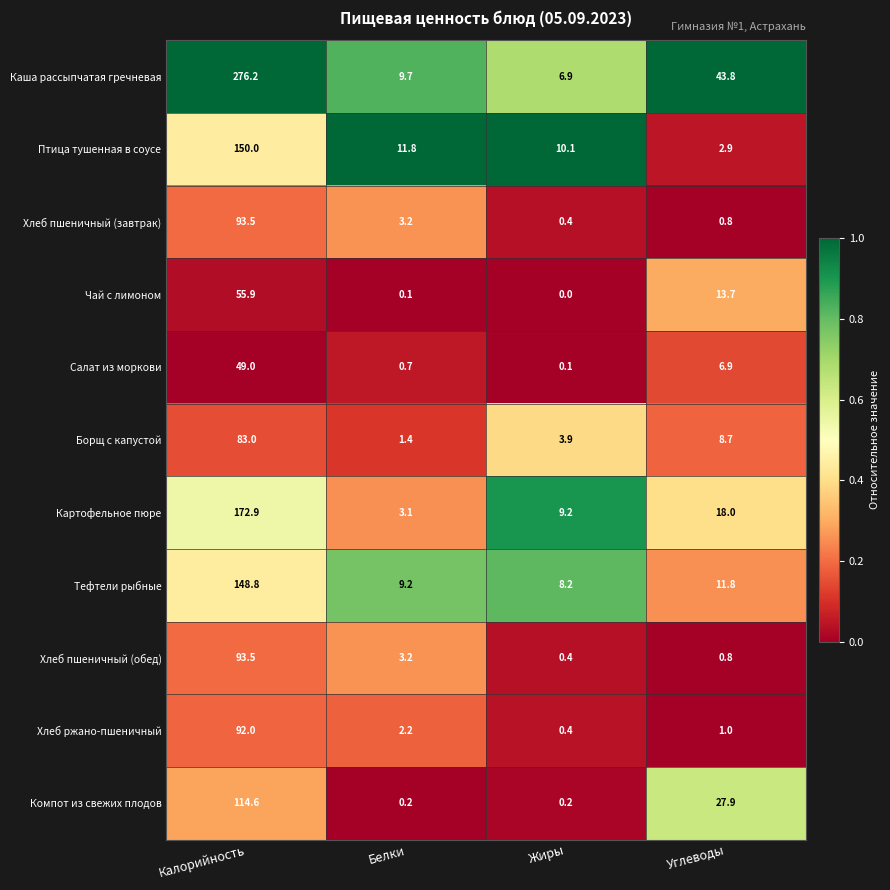

At which category does the chart reach its peak across all series?

Калорийность